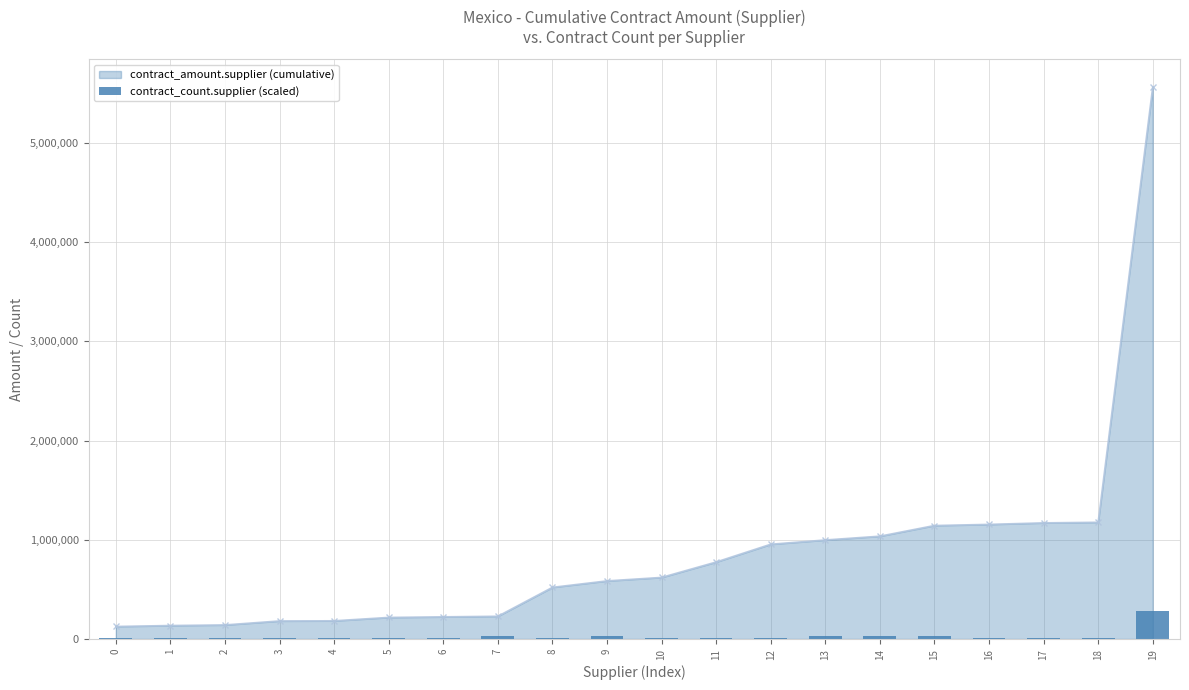

What is the value of the contract_amount.supplier (cumulative) point at the 4th from the left?

181600.0